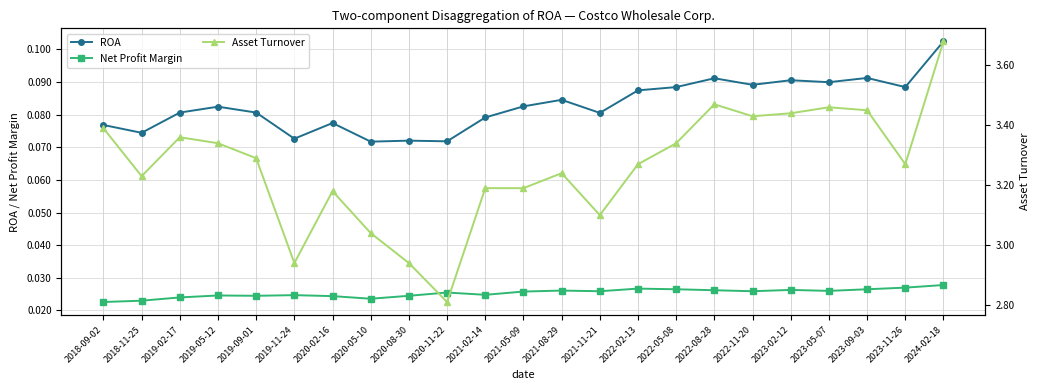

Where is the first local maximum for ROA?

2019-05-12